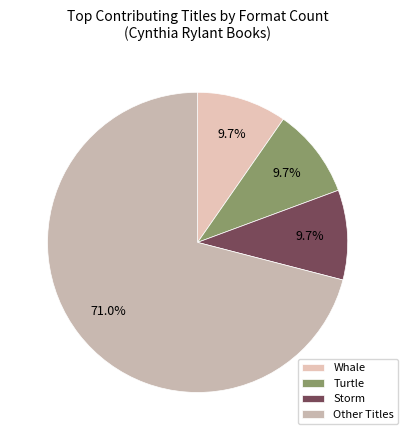

Which category has the biggest portion of the pie?

Other Titles